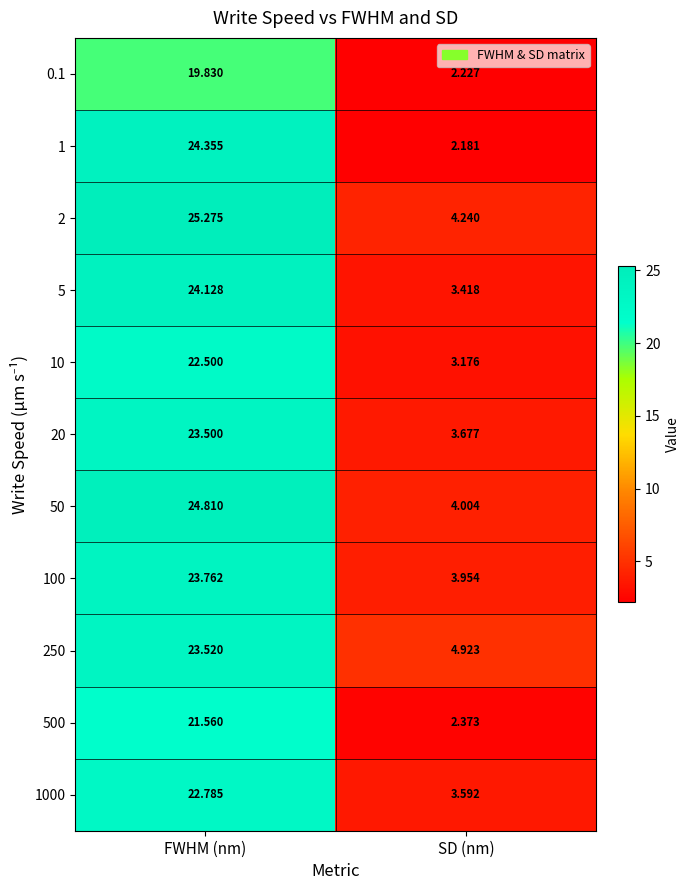

At which label does 5 first exceed 24?

FWHM (nm)